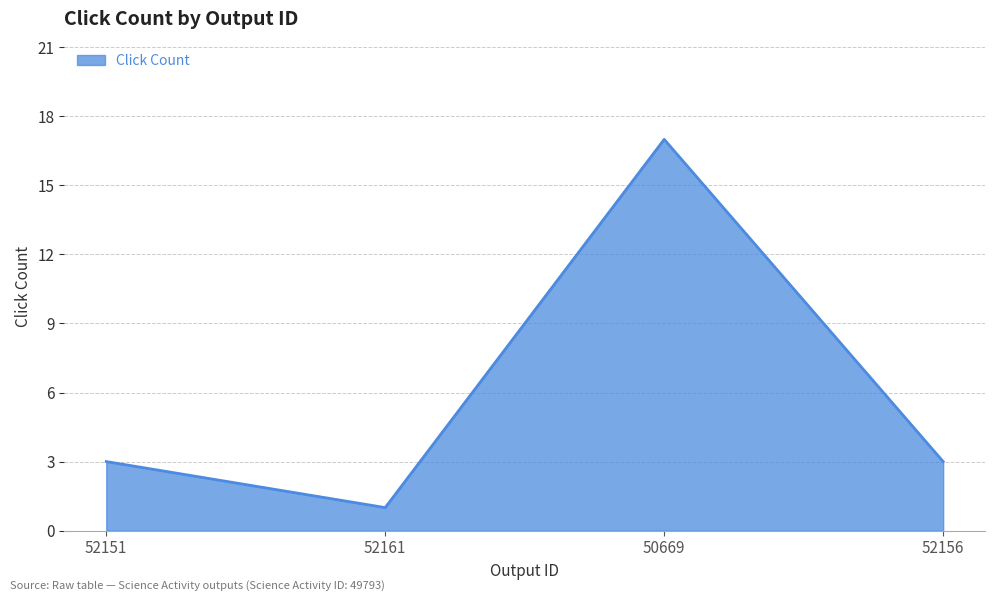

What is the minimum value shown in the chart?

1